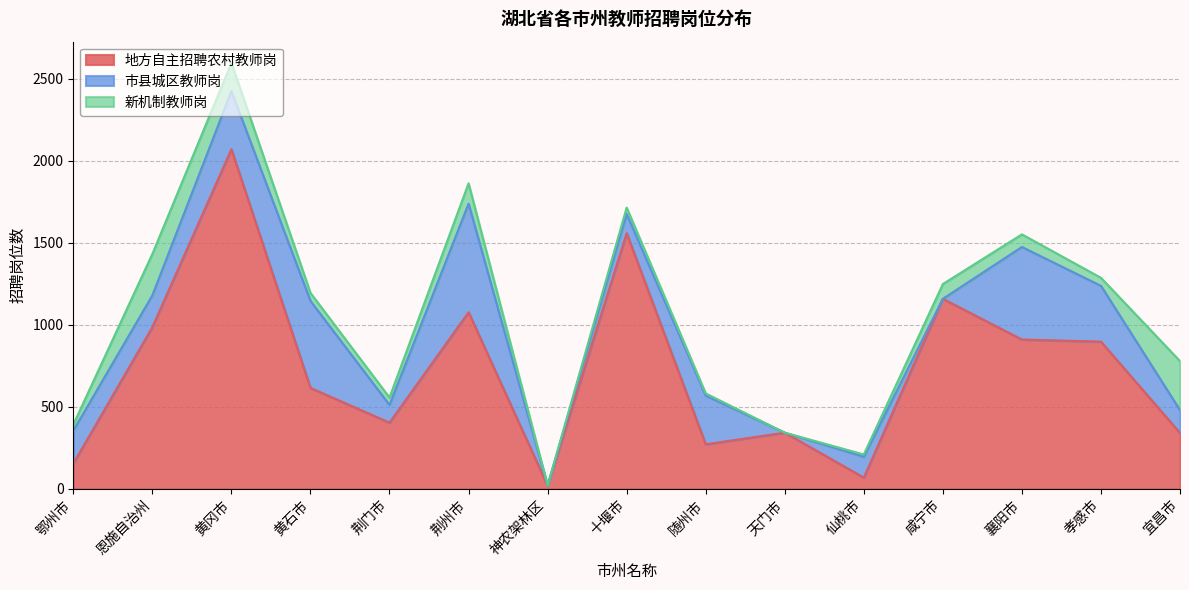

What is the difference between the 地方自主招聘农村教师岗 values at 宜昌市 and 咸宁市?

818